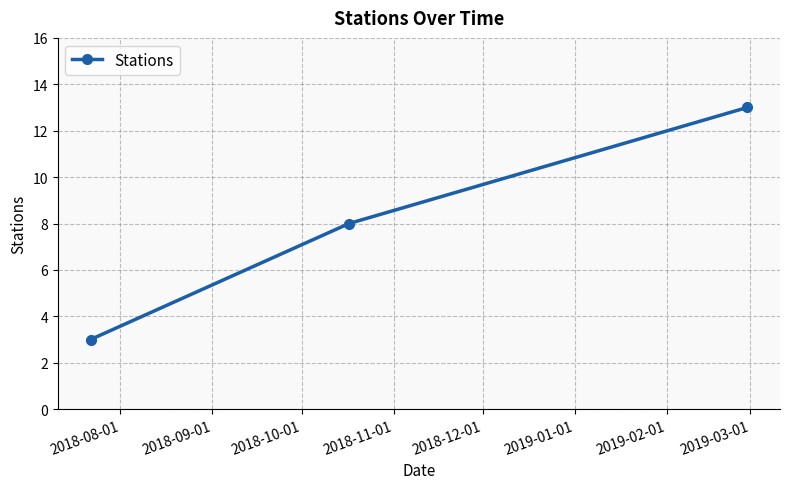

What is the value of the 1st point from the left?

3